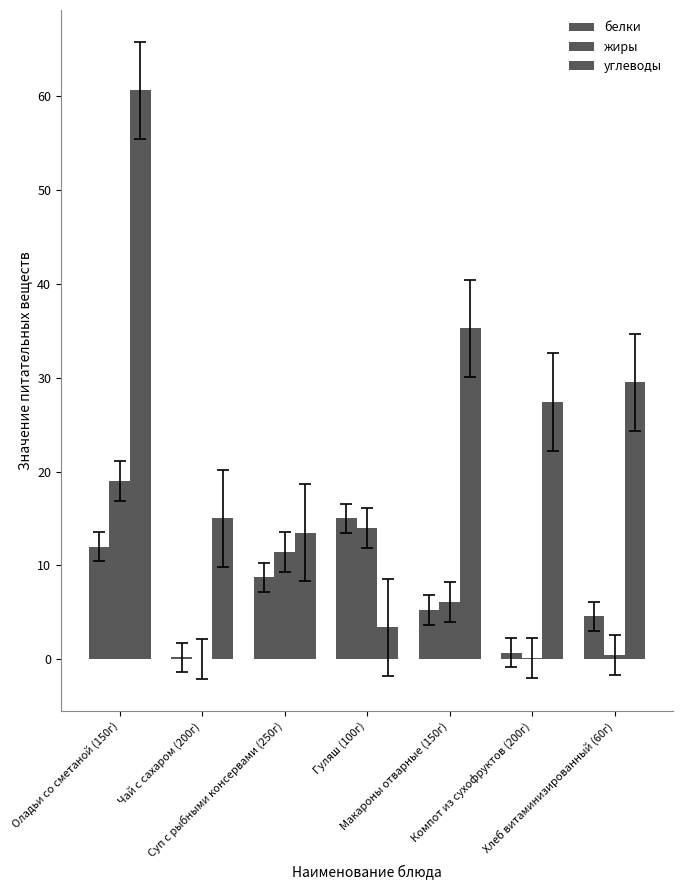

Does the chart contain stacked bars?

No